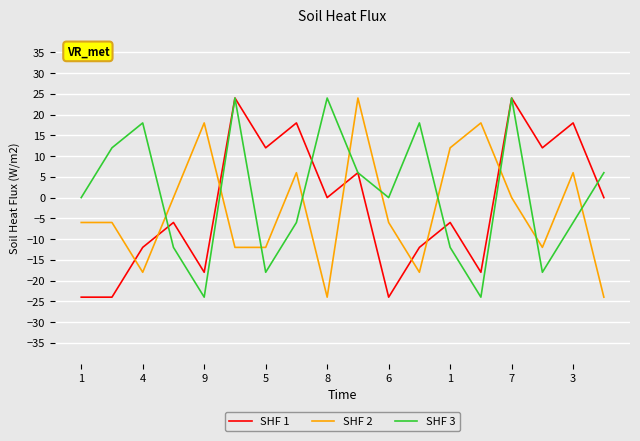

What is the minimum value for SHF 1?

-24